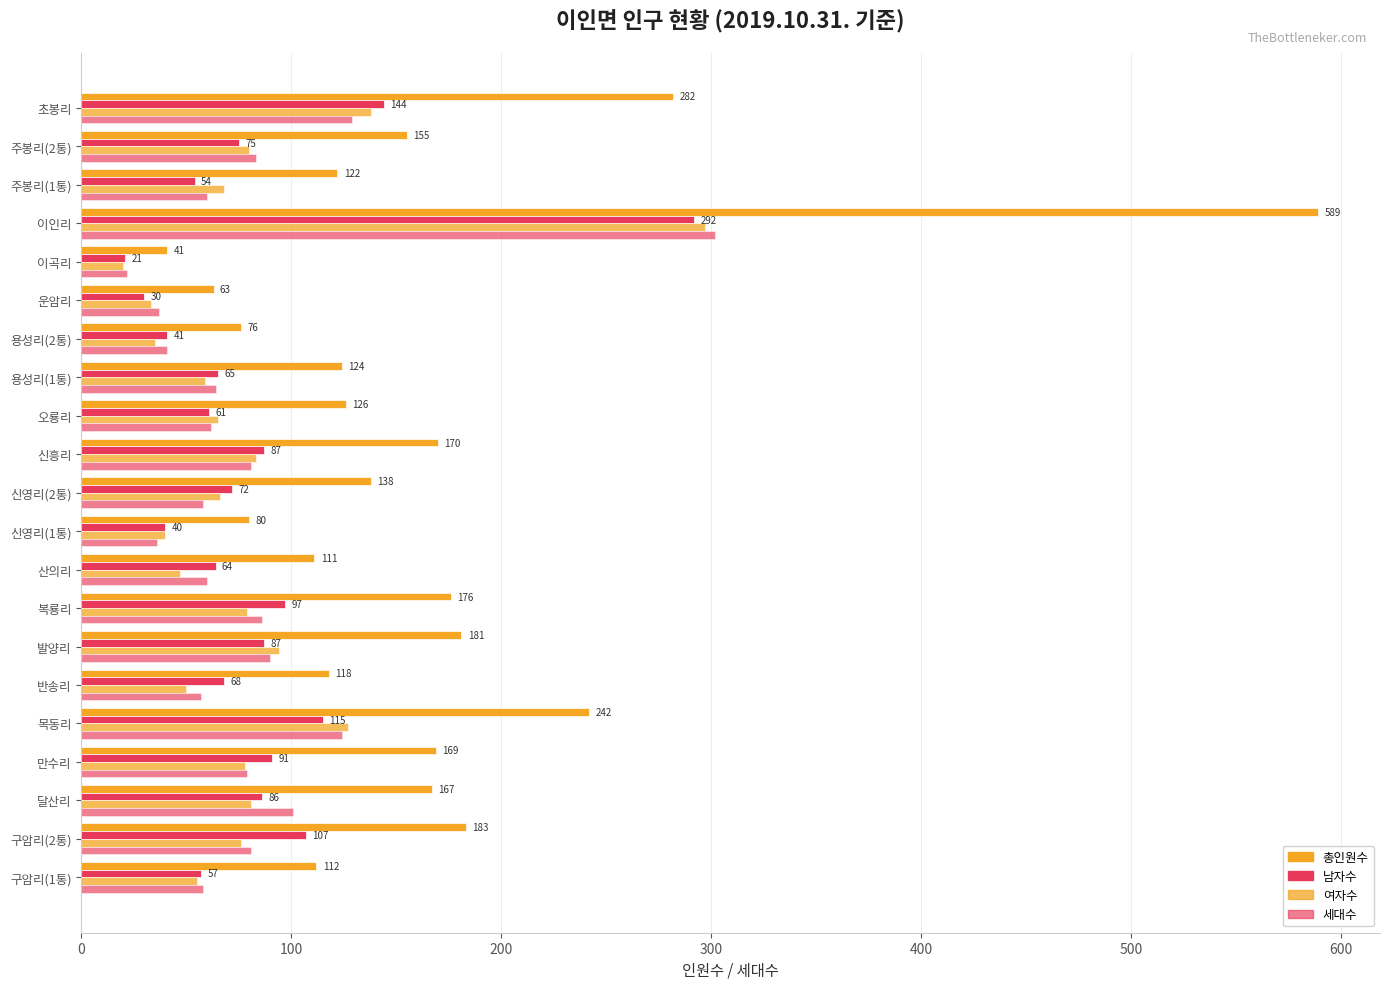

How many distinct data groups are displayed?

4